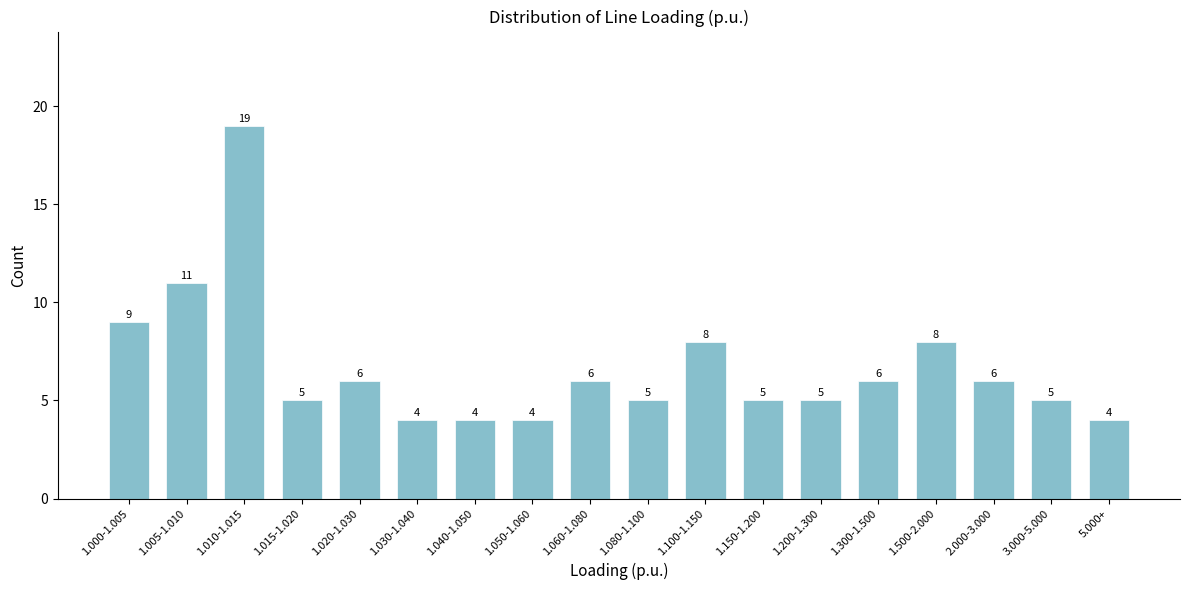

Reading right to left, what are all the values shown in this chart?

4	5	6	8	6	5	5	8	5	6	4	4	4	6	5	19	11	9